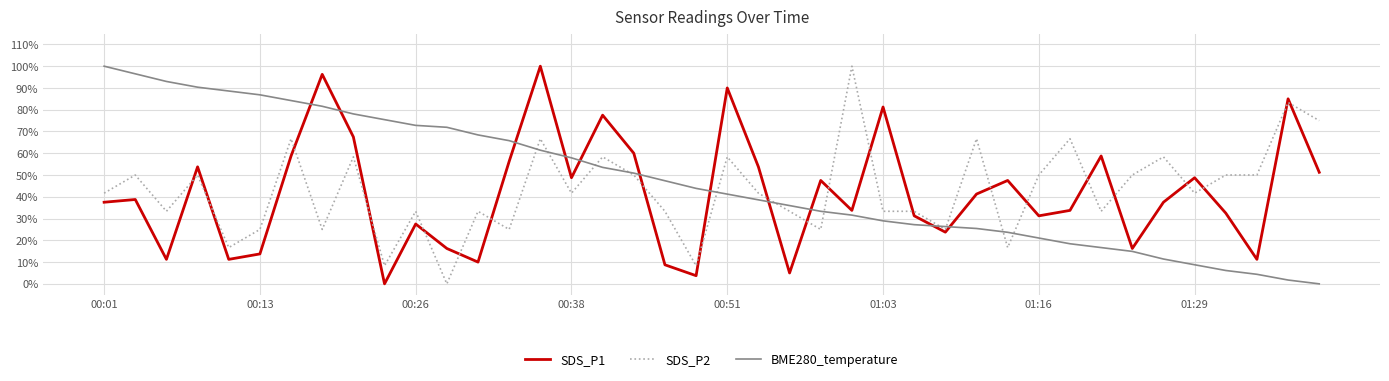

True or false: SDS_P1 and BME280_temperature cross at least once.

True